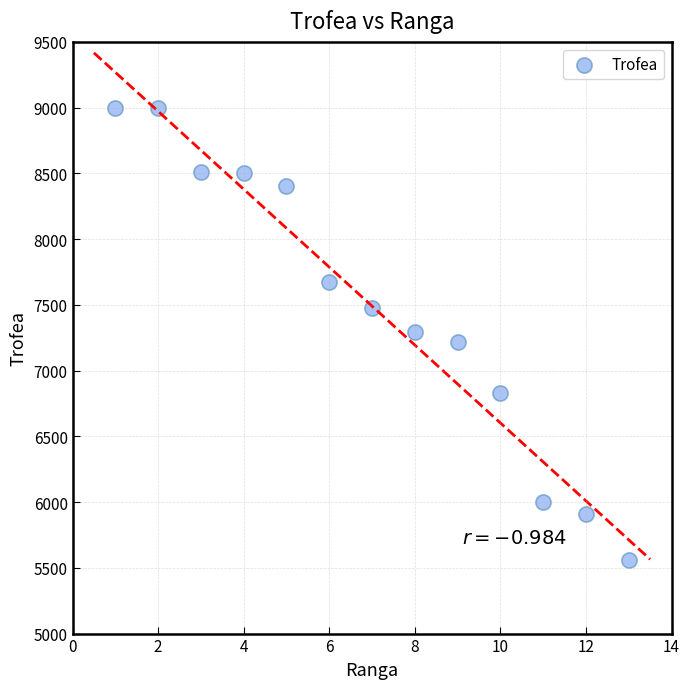

What is the range of Y values (max minus min)?

3440